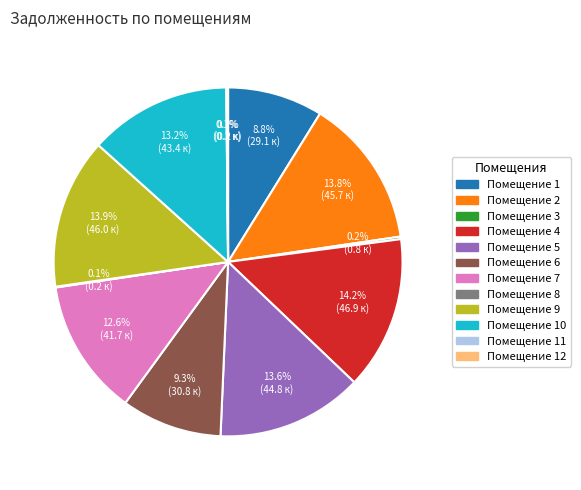

Is there any slice that represents more than half of the pie?

No